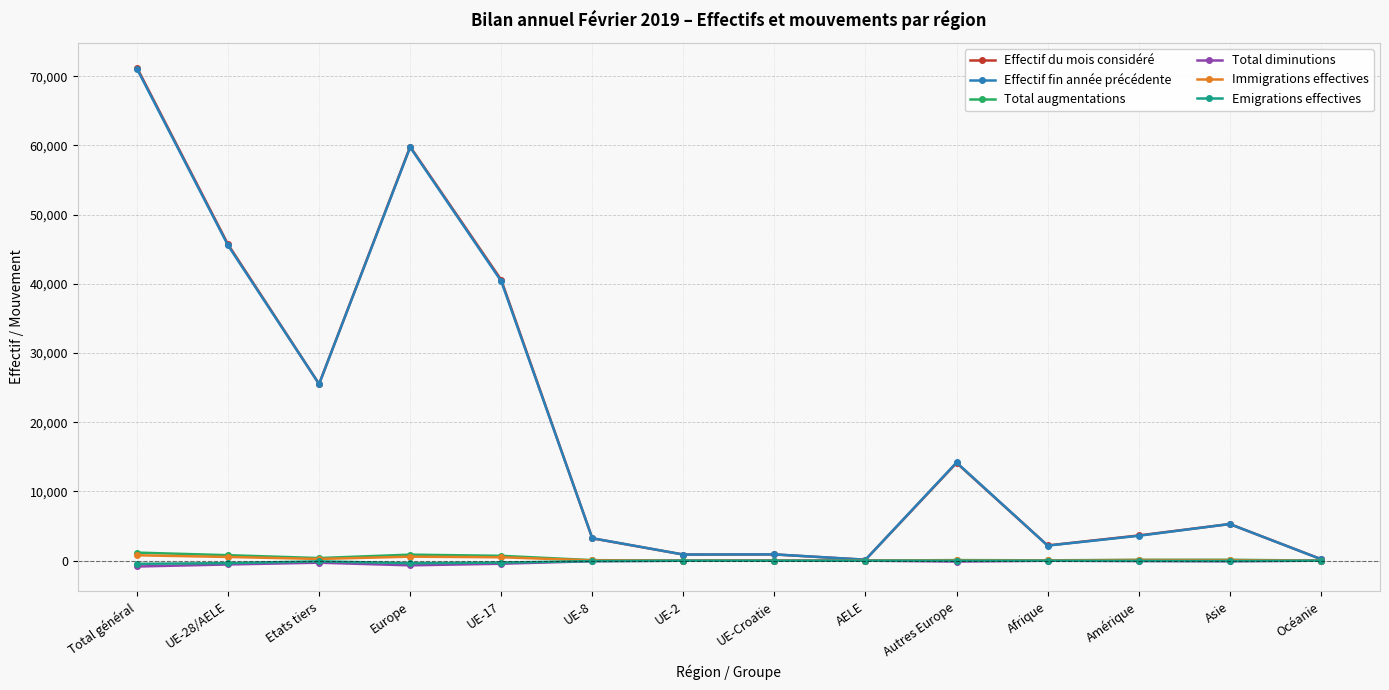

Between Etats tiers and UE-2, which series saw the biggest shift?

Effectif du mois considéré